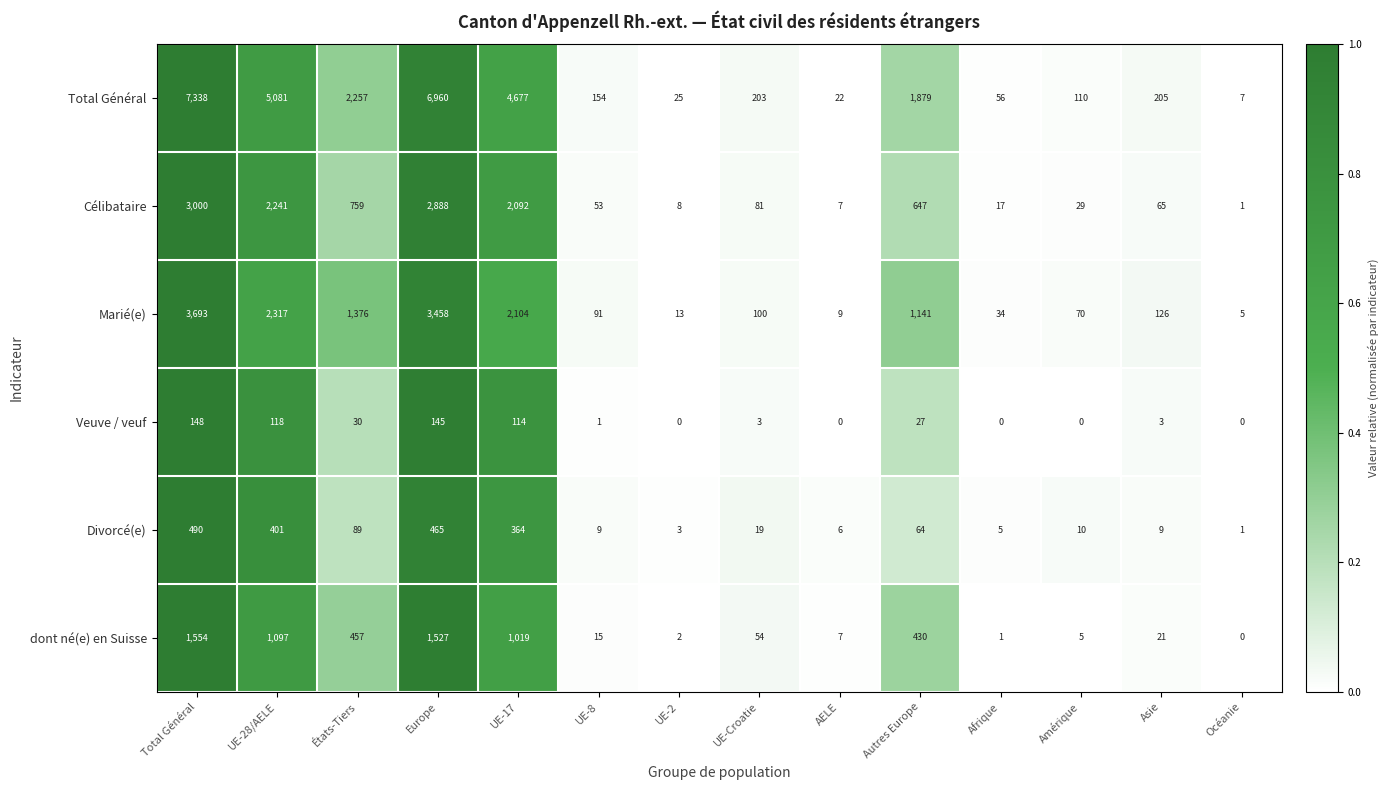

At which category does the chart reach its peak across all series?

Total Général